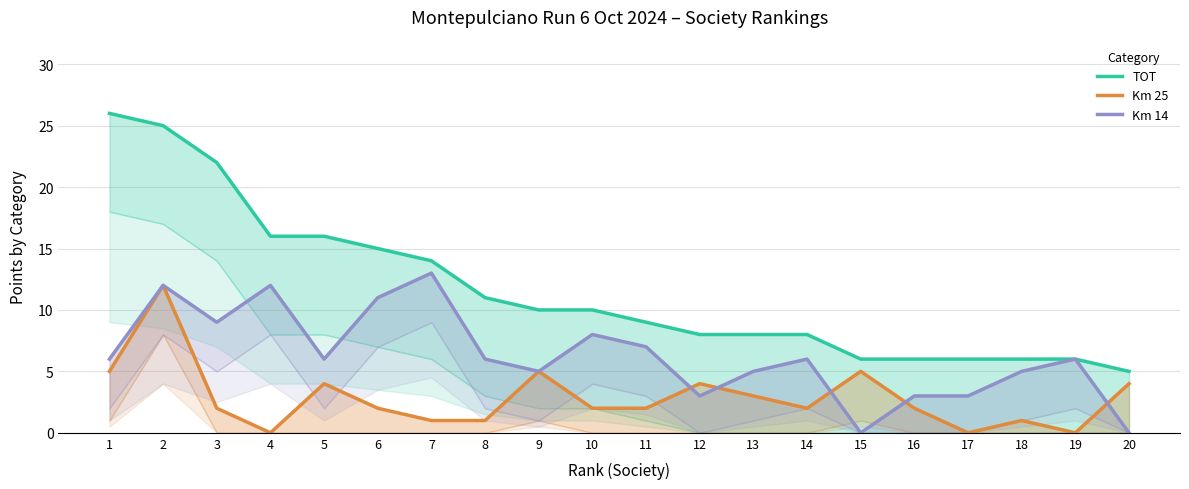

Is the value of Km 14 at 15 greater than the value of Km 25 at 8?

No